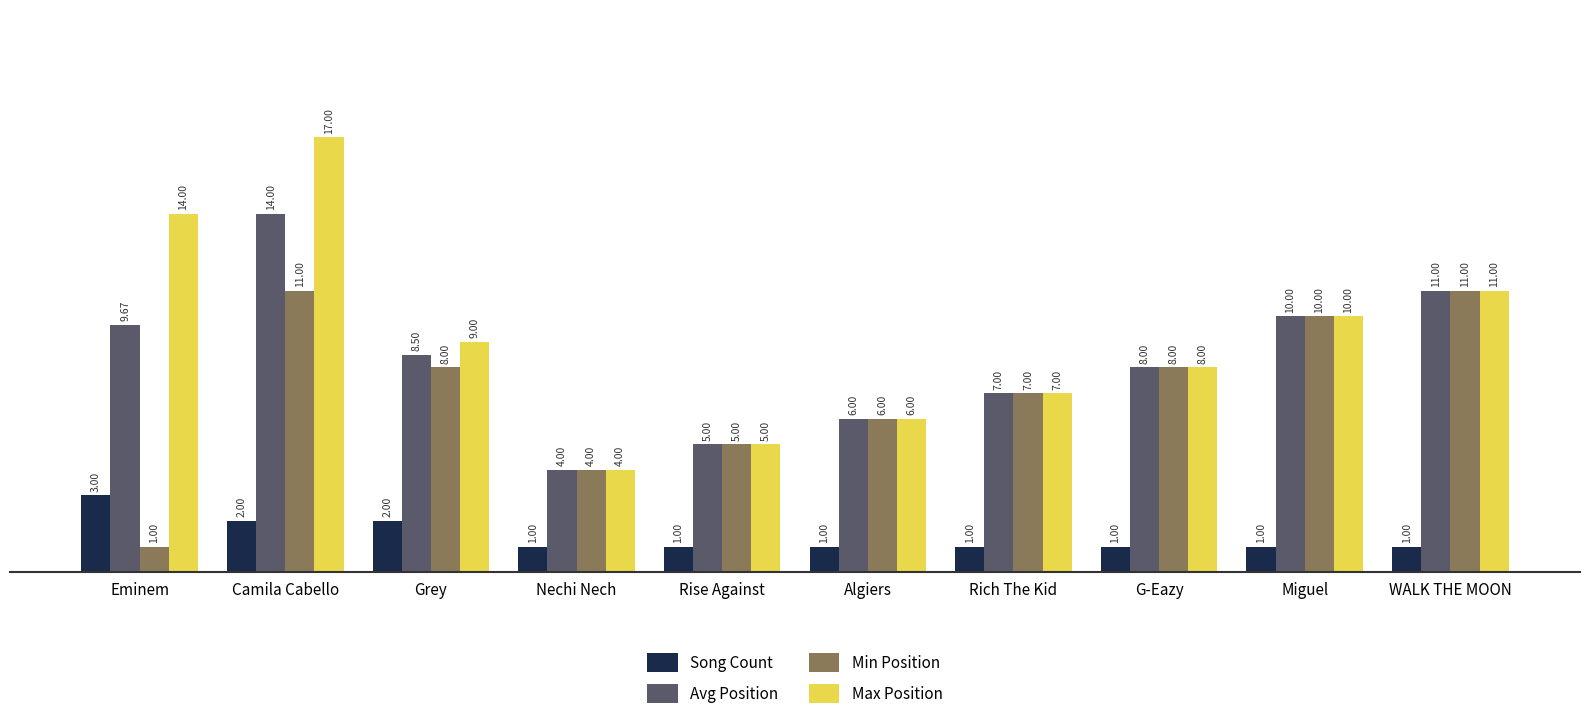

Reading left to right, list all the values displayed in this chart.

Song Count: 3.0	2.0	2.0	1.0	1.0	1.0	1.0	1.0	1.0	1.0
Avg Position: 9.7	14.0	8.5	4.0	5.0	6.0	7.0	8.0	10.0	11.0
Min Position: 1.0	11.0	8.0	4.0	5.0	6.0	7.0	8.0	10.0	11.0
Max Position: 14.0	17.0	9.0	4.0	5.0	6.0	7.0	8.0	10.0	11.0